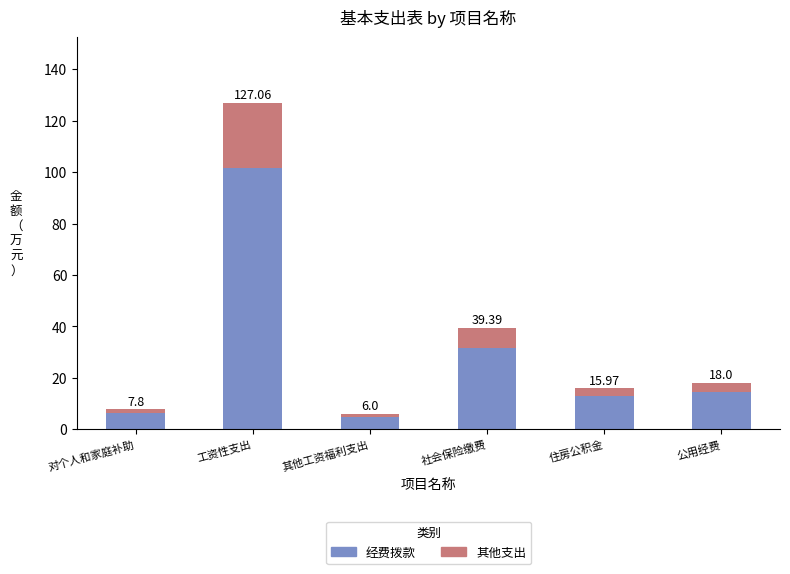

What is the label of the 4th bar from the right?

其他工资福利支出